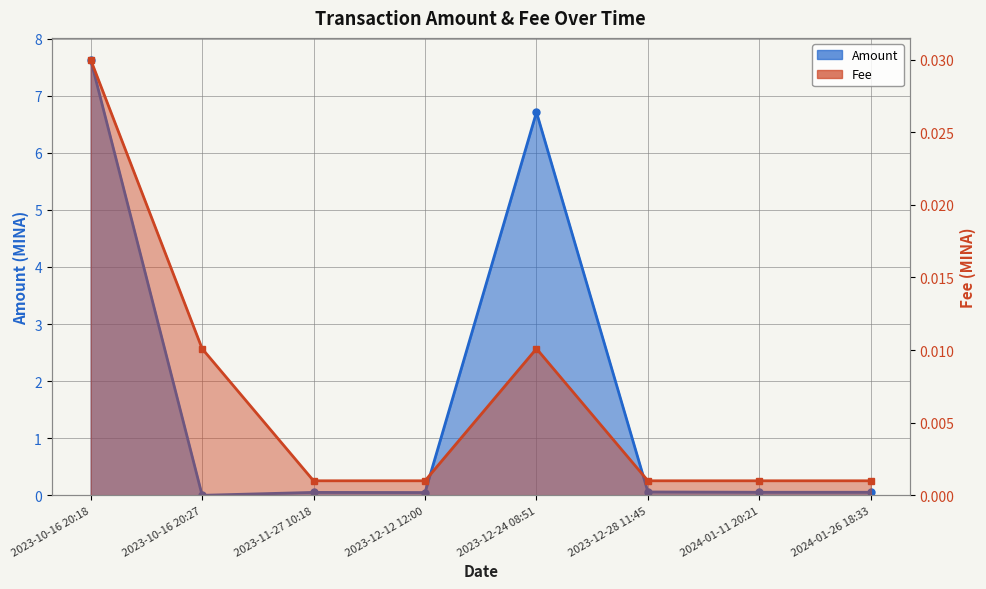

Is it true that Fee equals 0.0 at 2024-01-11 20:21?

True